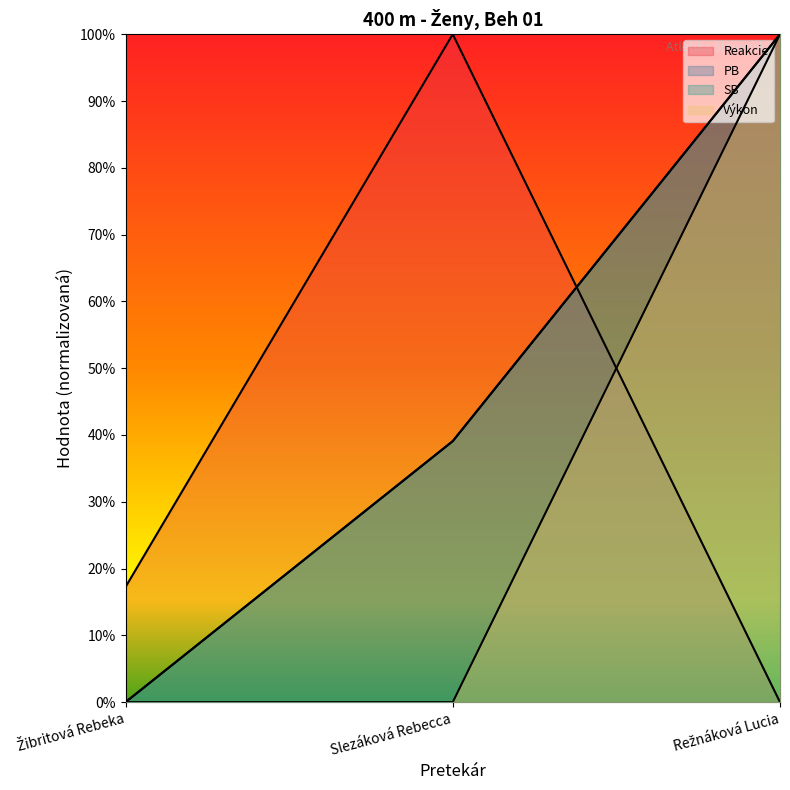

Reading left to right, extract all data points from this chart.

Reakcie: 17.2	100.0	0.0
PB: 0.0	39.1	100.0
SB: 0.0	39.1	100.0
Výkon: 0.0	0.0	100.0